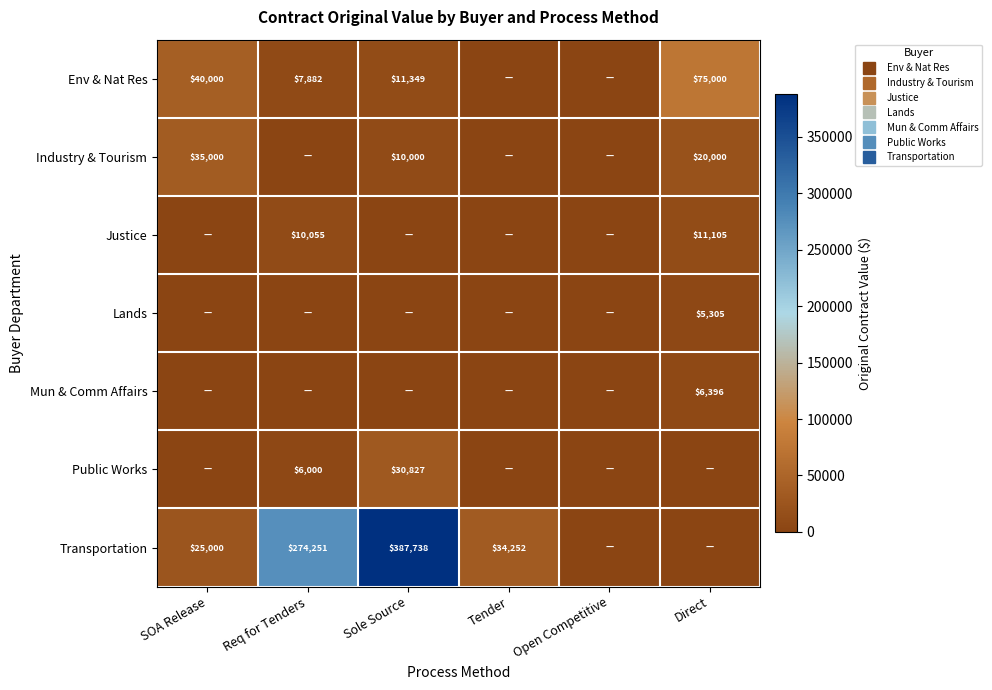

List the series in order of their peak value, highest first.

Transportation, Env & Nat Res, Industry & Tourism, Public Works, Justice, Mun & Comm Affairs, Lands